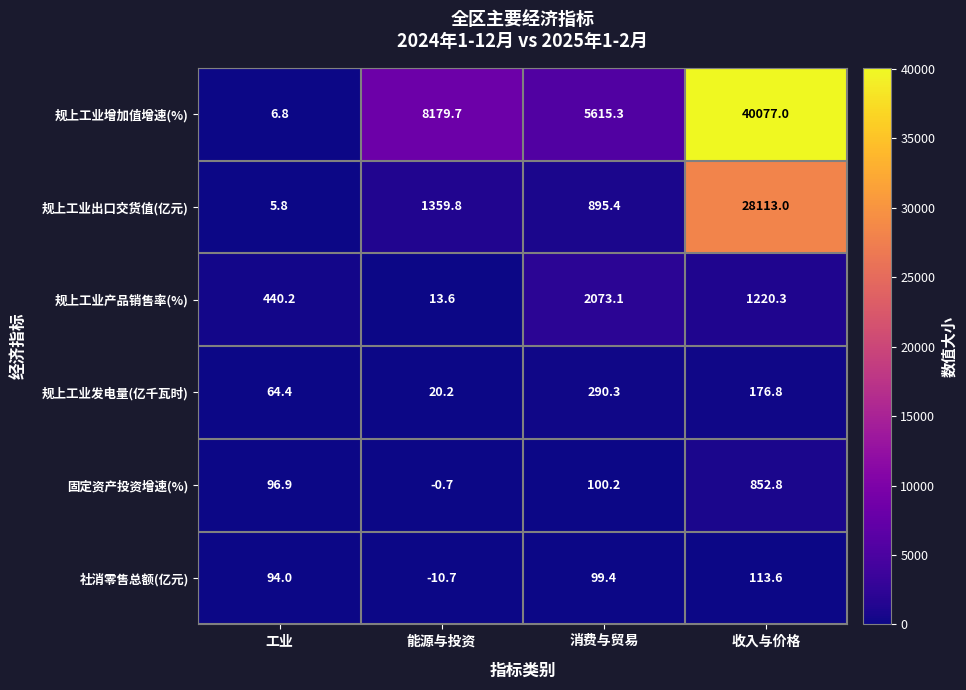

Which series changed the most between 能源与投资 and 收入与价格?

规上工业增加值增速(%)